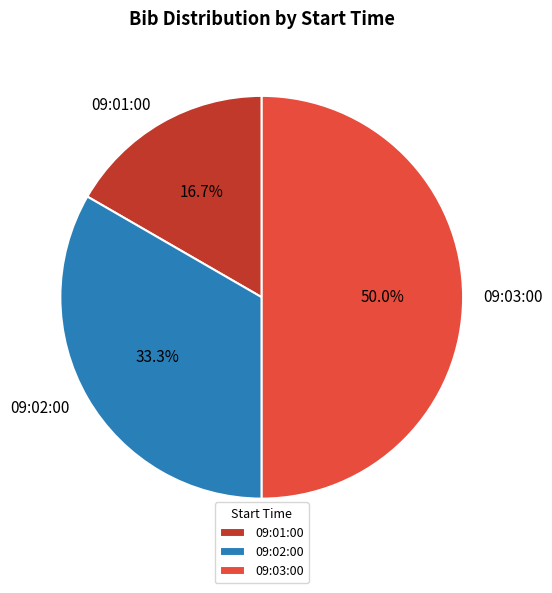

What is the total percentage of 09:03:00 and 09:02:00?

83.3%